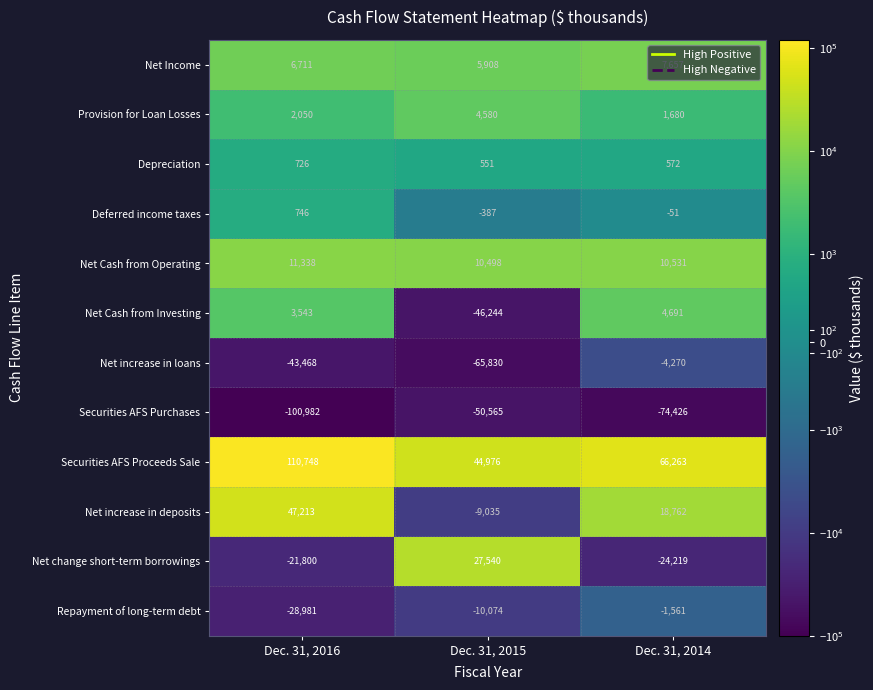

The value of Depreciation at Dec. 31, 2016 is 1271. True or false?

False